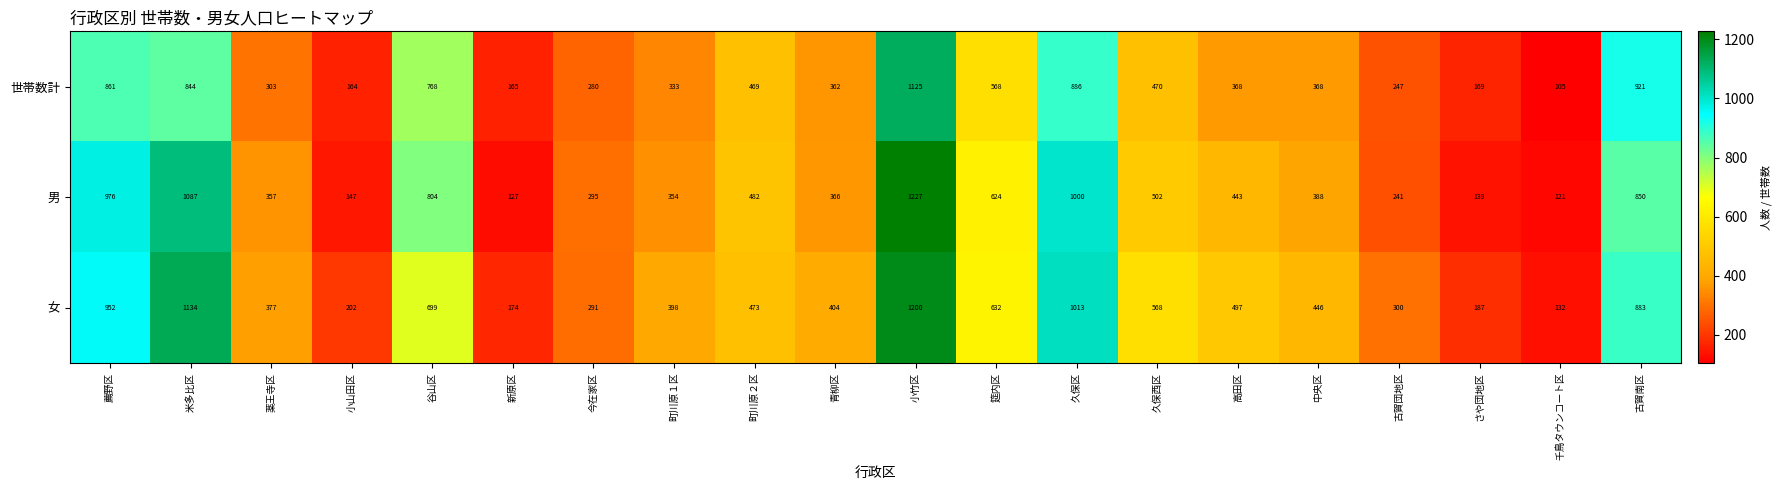

What is the difference between the second highest and minimum values in the 女 series?

1002